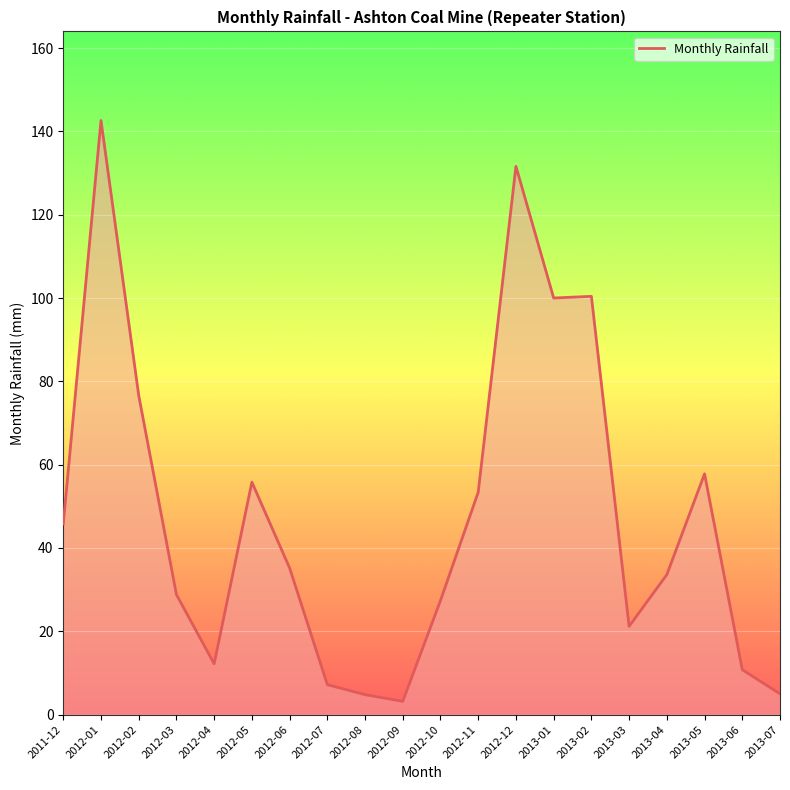

At which label is the value closest to 72?

2012-02